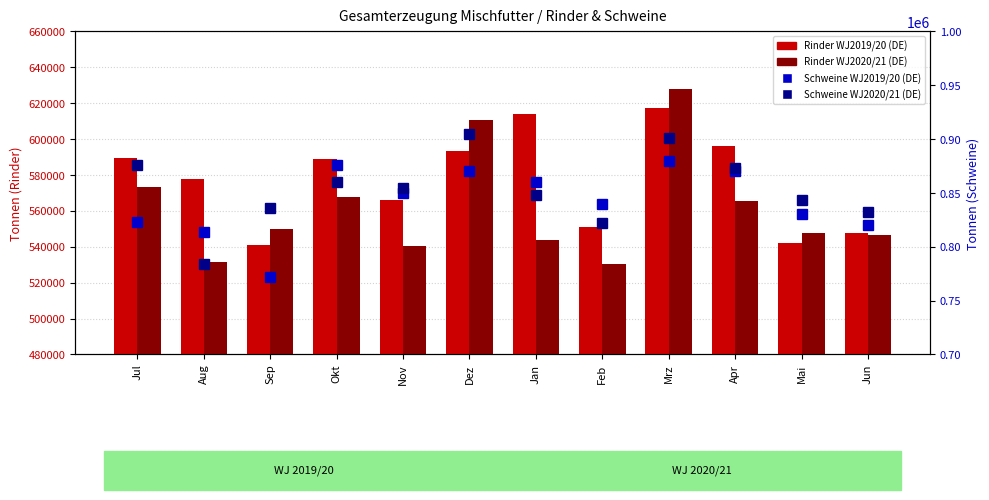

Are the bars grouped side by side (vs. stacked)?

Yes